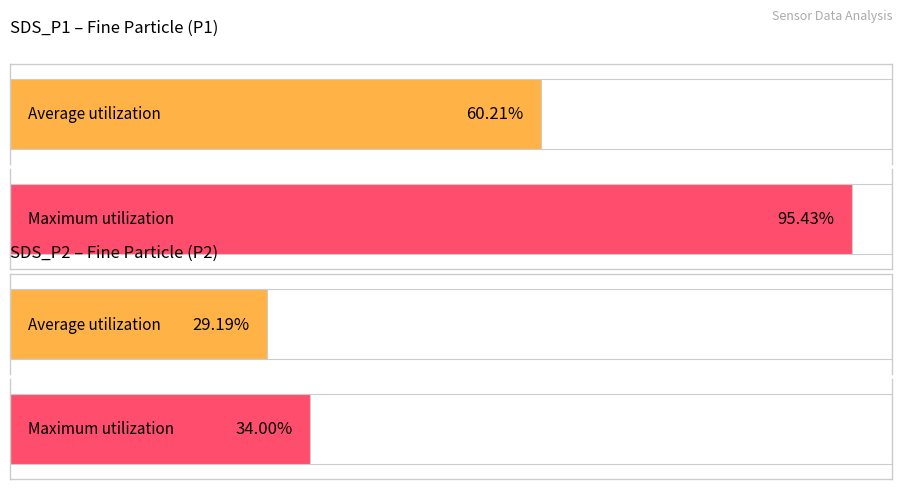

At 00:44, list the series in order from largest to smallest.

SDS_P1, SDS_P2